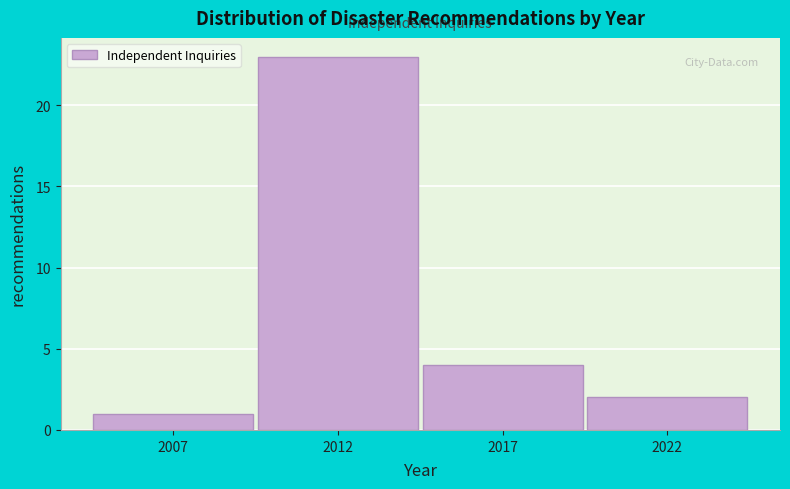

Reading right to left, extract all data points from this chart.

2022=2	2017=4	2012=23	2007=1